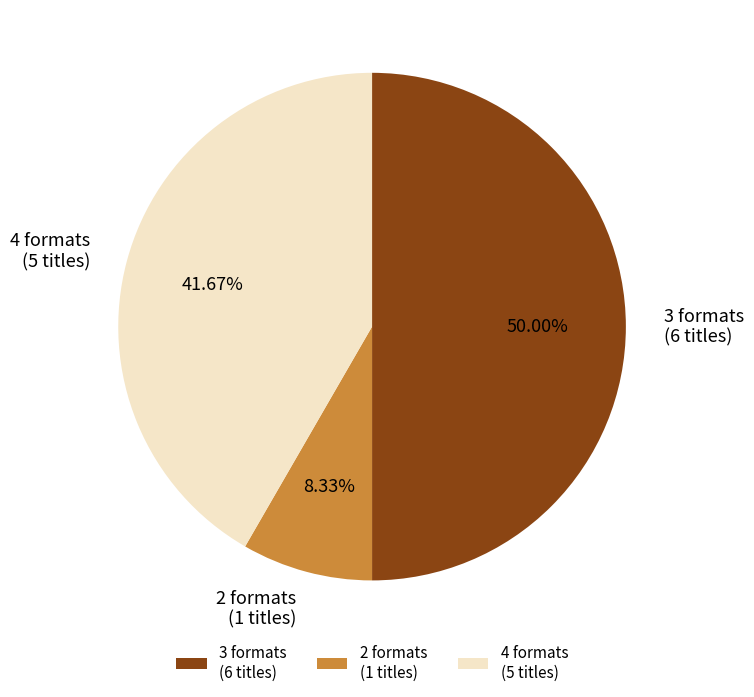

Which category has the smallest portion of the pie?

2 formats (1 titles)